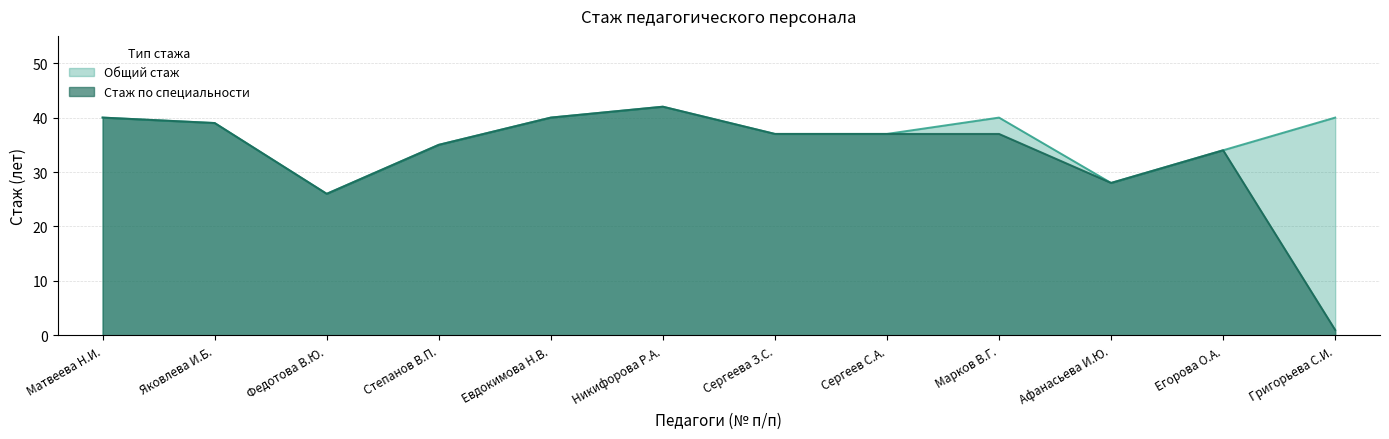

Where is Общий стаж nearest to the value 34?

Егорова О.А.